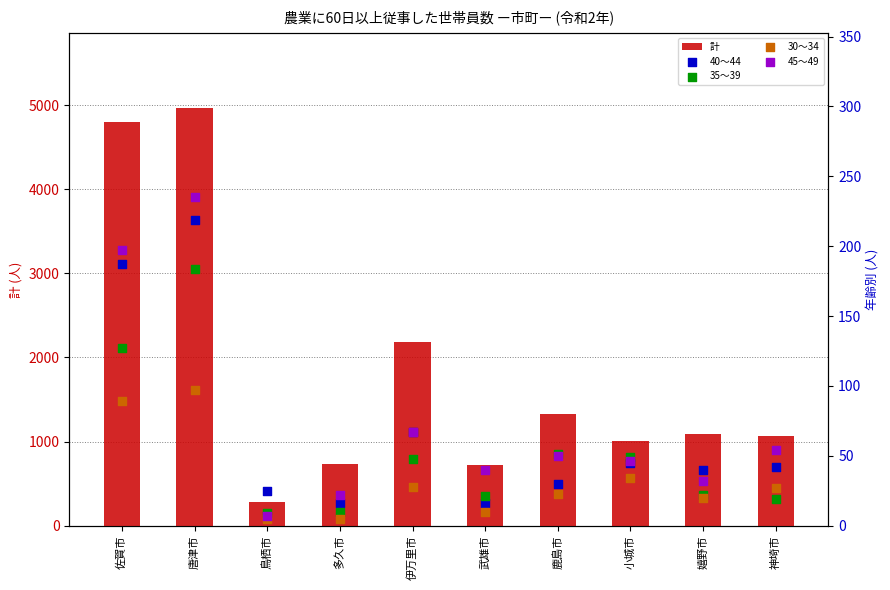

Which series has the largest total across all categories?

計